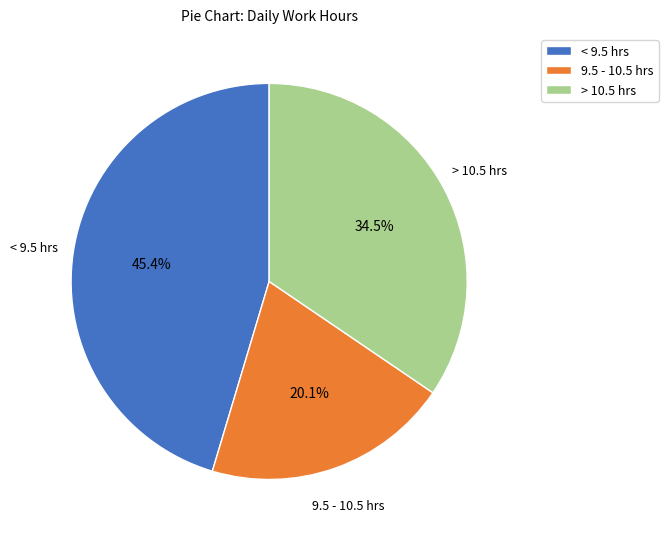

Which category has the biggest portion of the pie?

< 9.5 hrs